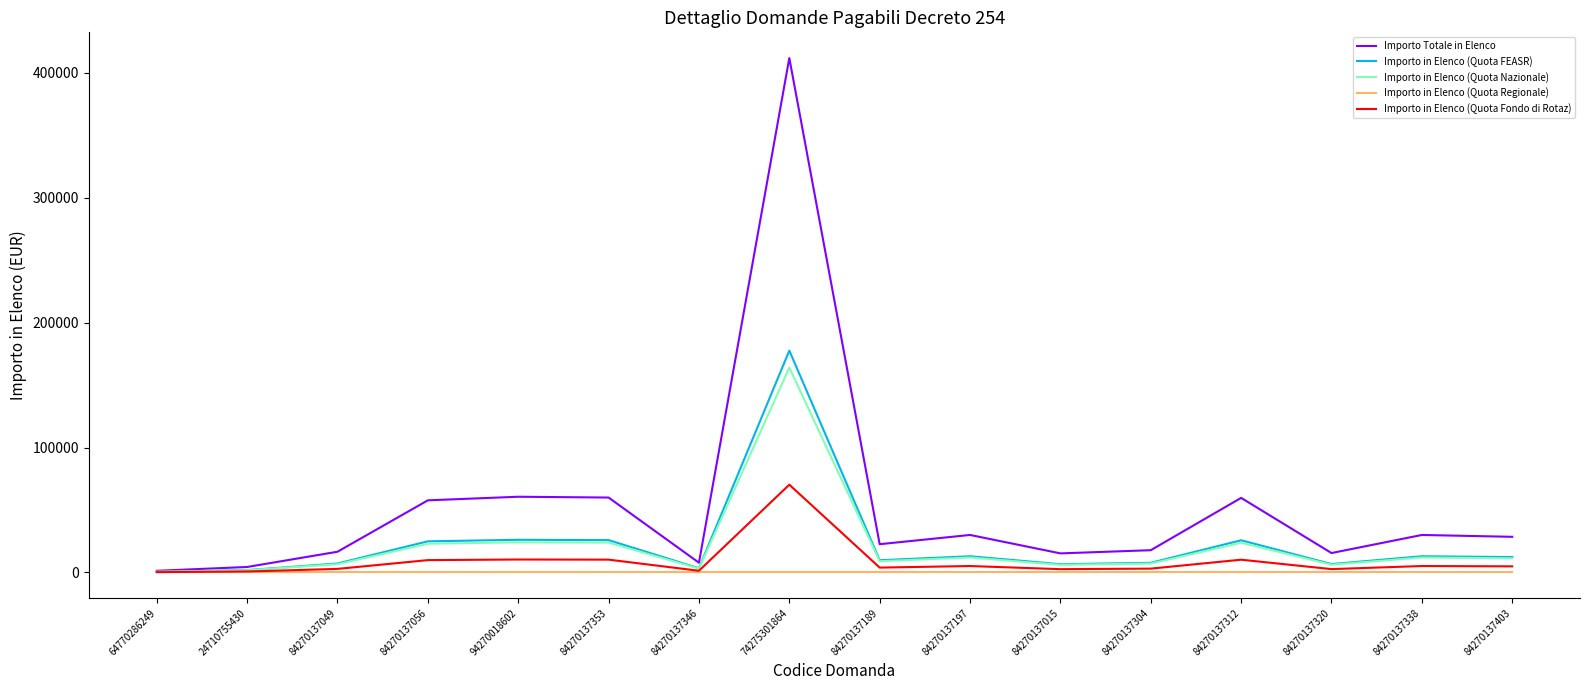

What is the sum of the Importo in Elenco (Quota Nazionale) values at 94270018602 and 84270137304?

31218.4